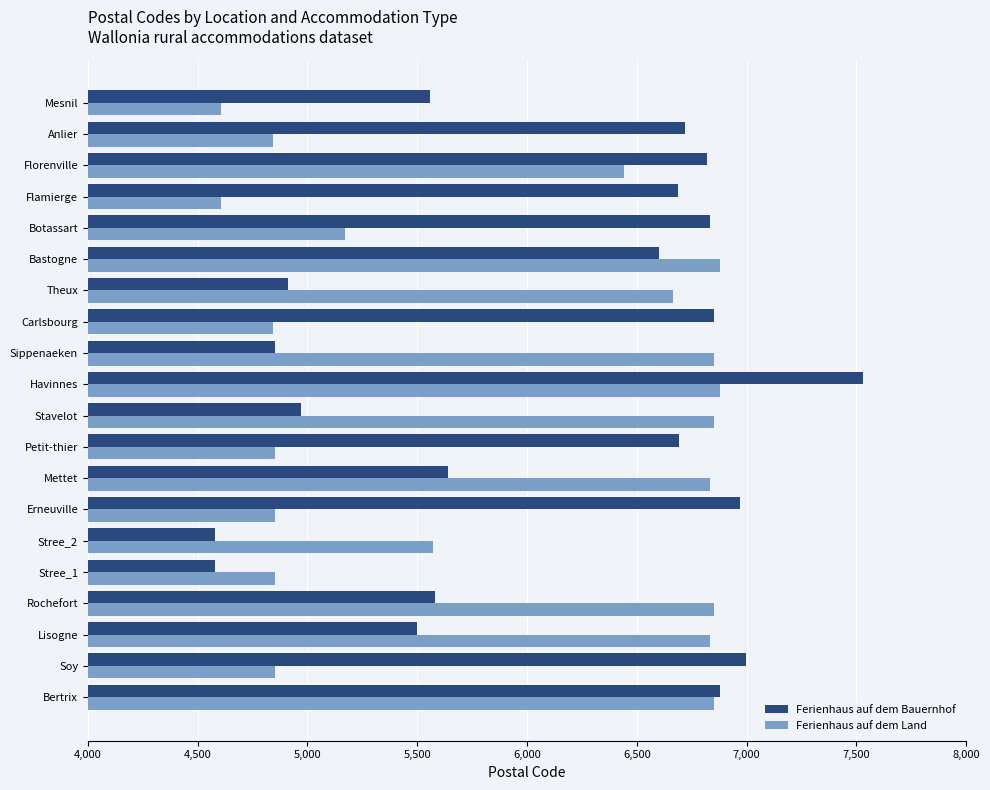

At which category is the sum across all series the highest?

Havinnes